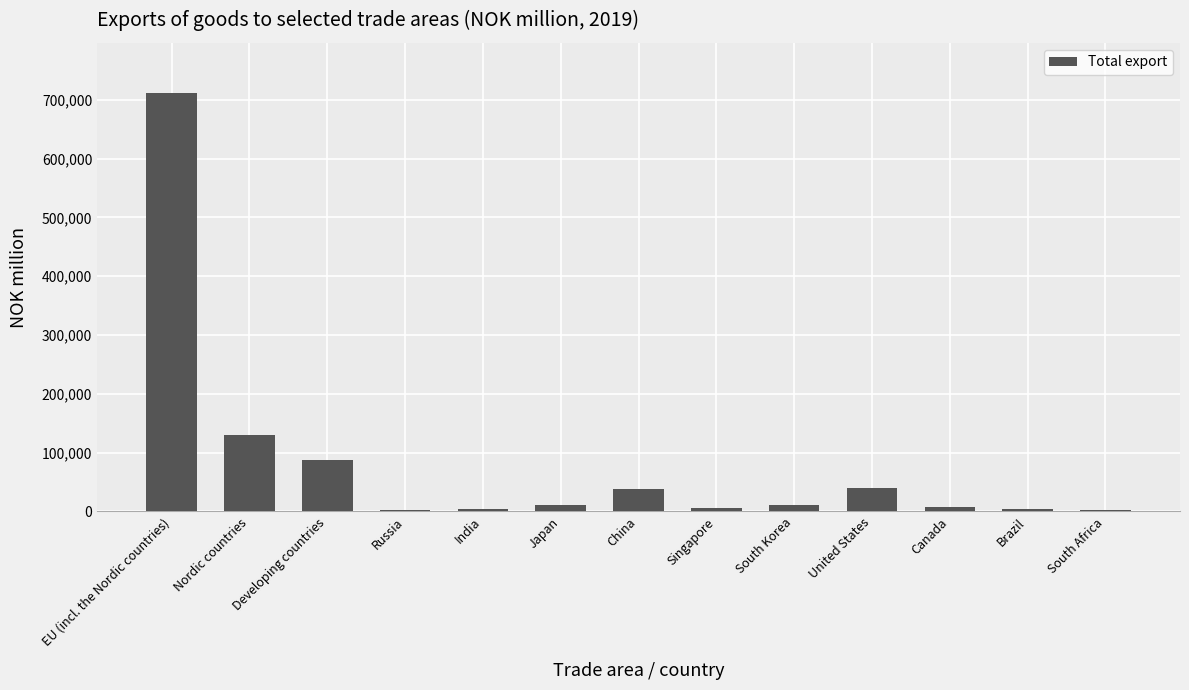

The chart shows a value of 443160 at EU (incl. the Nordic countries). True or false?

False